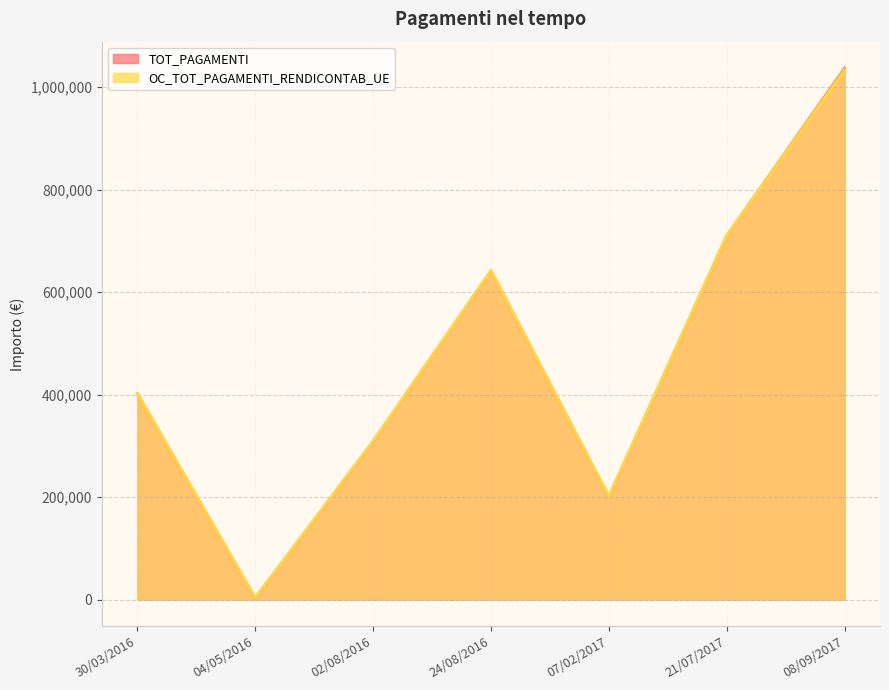

Where is OC_TOT_PAGAMENTI_RENDICONTAB_UE nearest to the value 518484?

30/03/2016